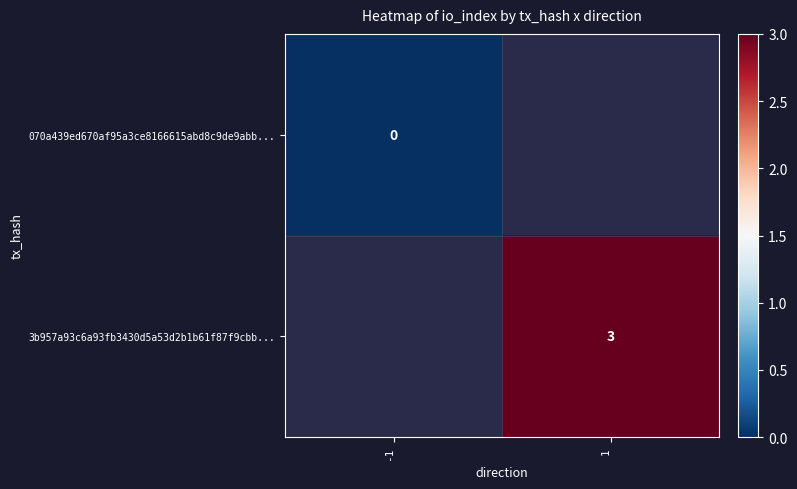

Between -1 and 1, which is larger?

1